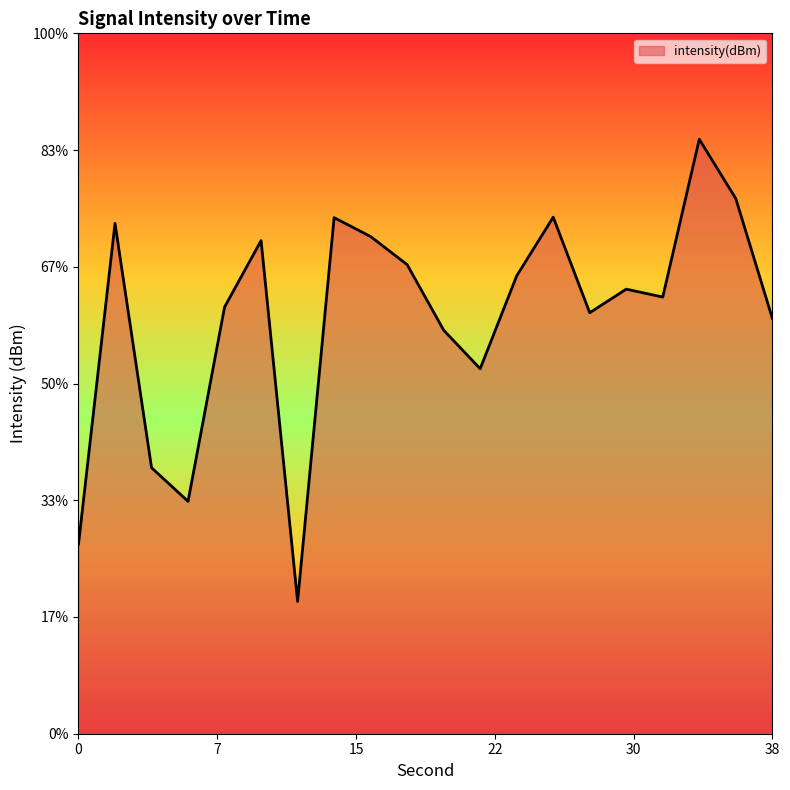

How many lines are shown in the chart?

1